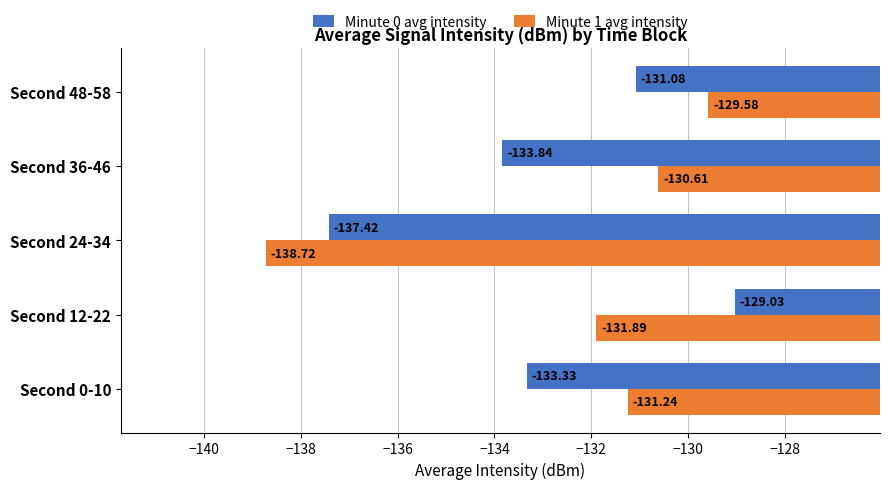

Which series has the widest spread of values?

Minute 1 avg intensity